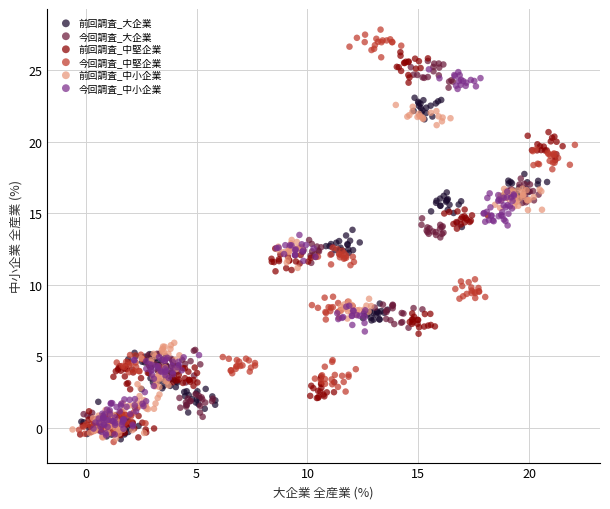

Which series reaches the maximum Y coordinate?

今回調査_中堅企業